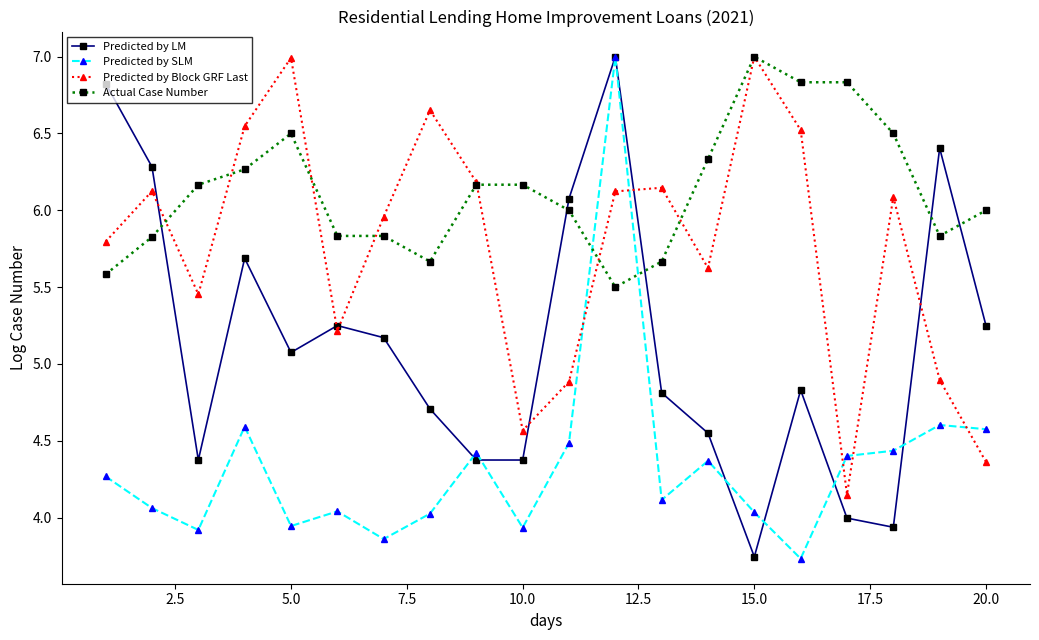

Which series has the largest total across all categories?

Actual Case Number